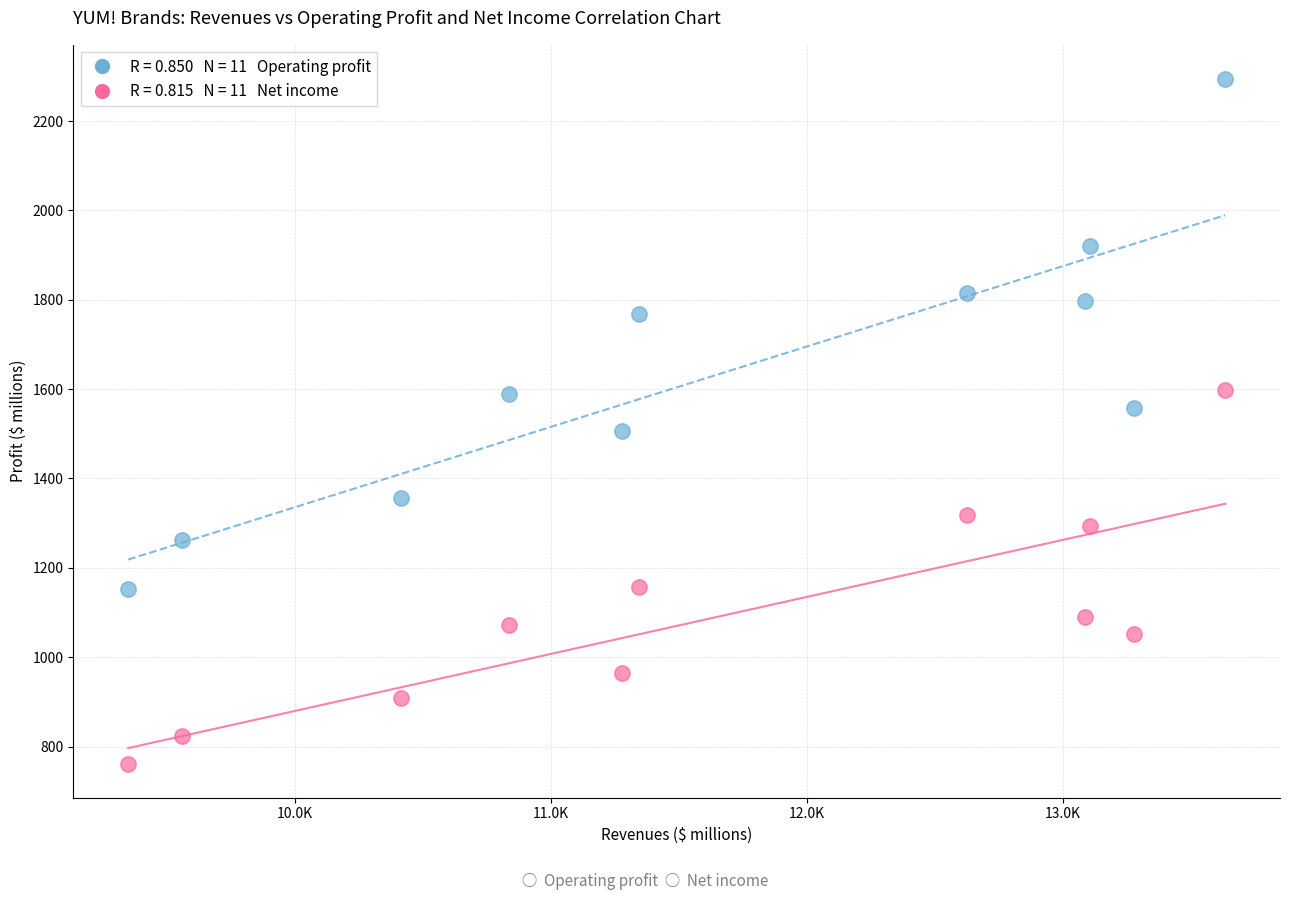

Across all data points, what is the range of X values (max minus min)?

4284